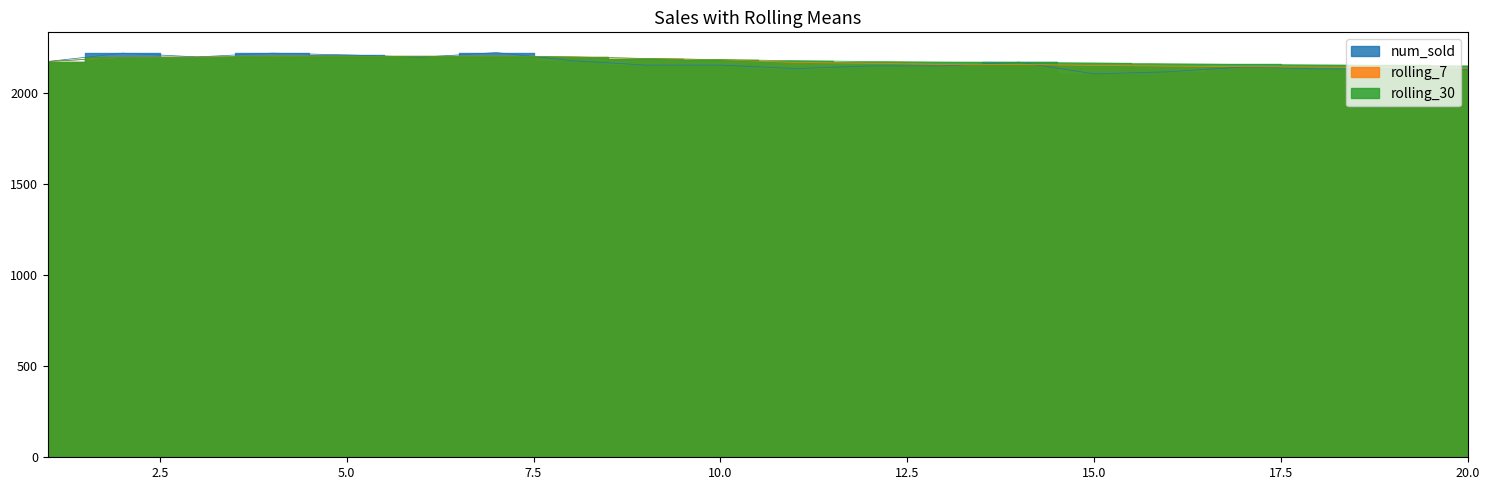

True or false: rolling_30 has a value of 789.9 at 17.

False